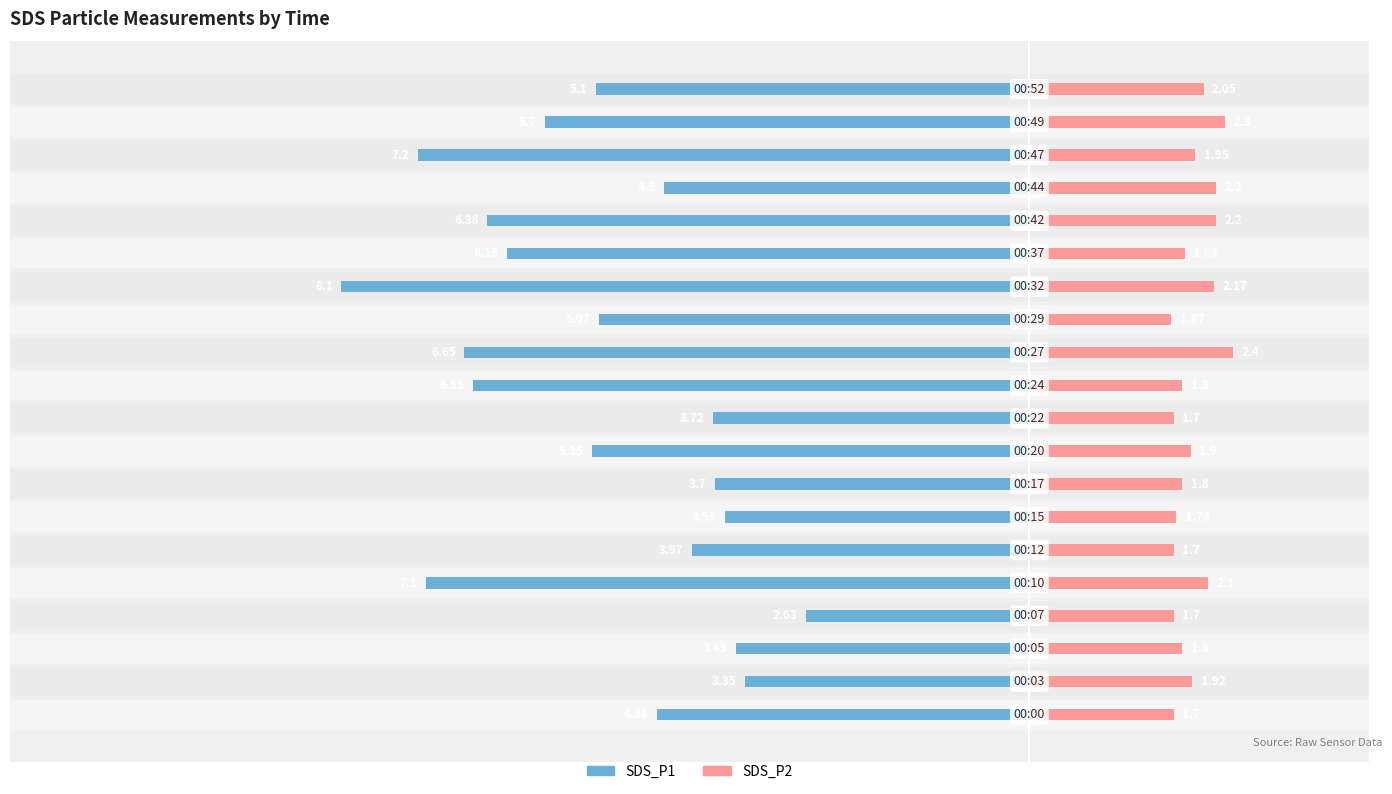

What position from the left is 2?

8